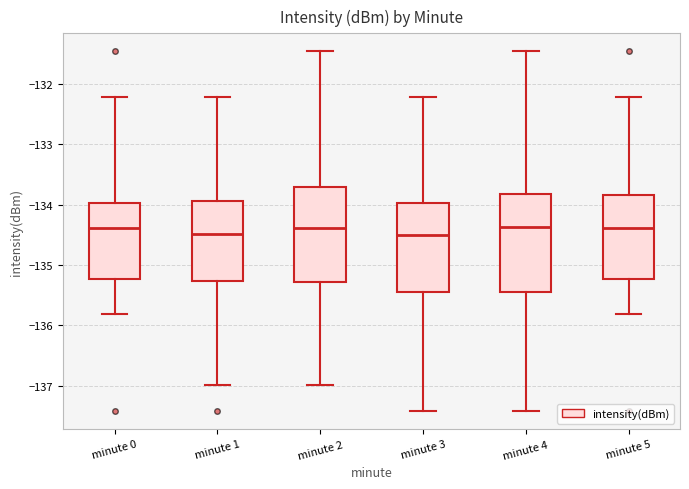

Where is the lower edge of the box for minute 0 on the y-axis? The values are not printed on the chart, so give them approximately, as read against the axis.

-135.2